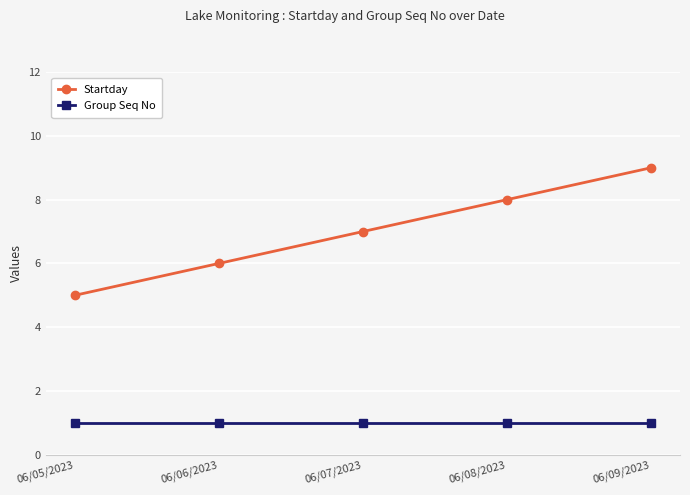

Which series has the widest spread of values?

Startday